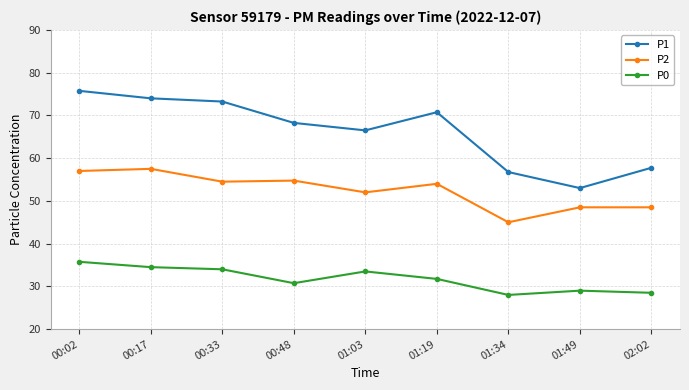

True or false: P1 and P0 cross at least once.

False